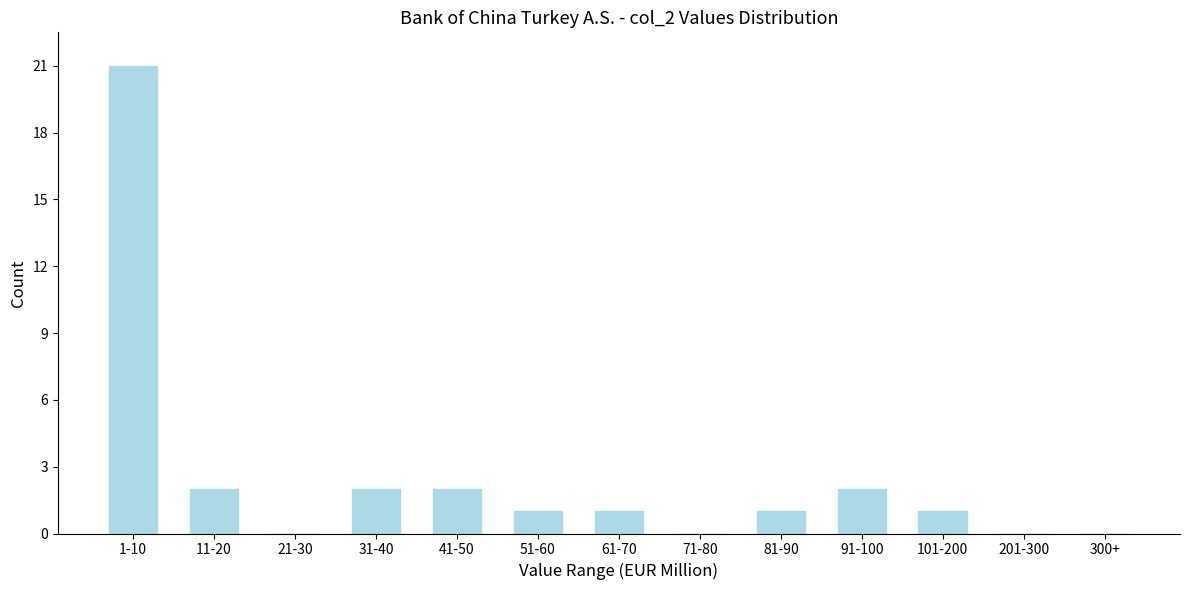

Reading left to right, list all the values displayed in this chart.

1-10=21	11-20=2	21-30=0	31-40=2	41-50=2	51-60=1	61-70=1	71-80=0	81-90=1	91-100=2	101-200=1	201-300=0	300+=0